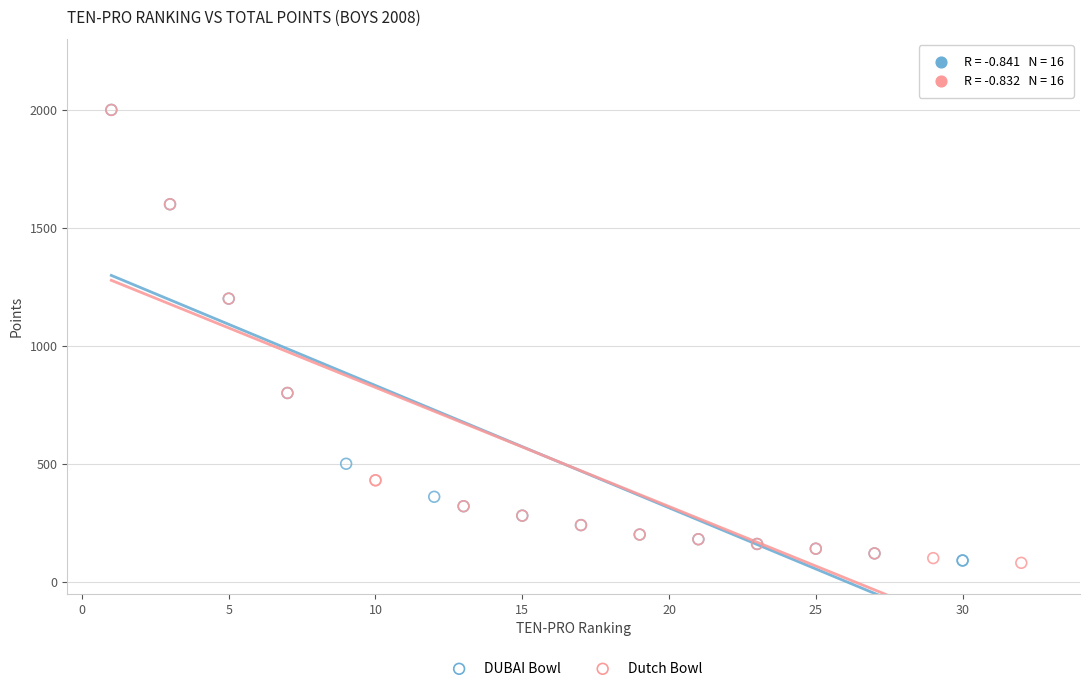

What are all the series names shown in the legend?

DUBAI Bowl, Dutch Bowl